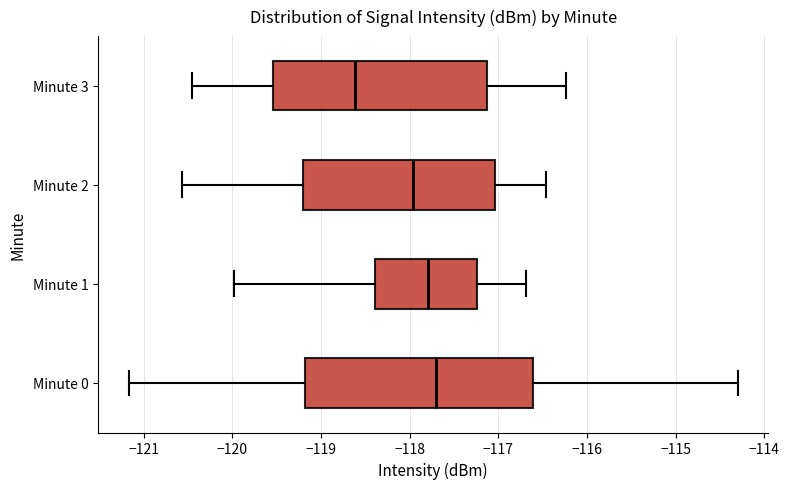

Reading bottom to top, read every box against the x-axis: the position of its median line, the range the box covers, and the ends of its whiskers. The values are not printed on the chart, so give them approximately, as read against the axis.

Minute 0: median -117.7, box -119.2 to -116.6, whiskers -121.2 to -114.3
Minute 1: median -117.8, box -118.4 to -117.2, whiskers -120.0 to -116.7
Minute 2: median -118.0, box -119.2 to -117.0, whiskers -120.6 to -116.5
Minute 3: median -118.6, box -119.5 to -117.1, whiskers -120.5 to -116.2